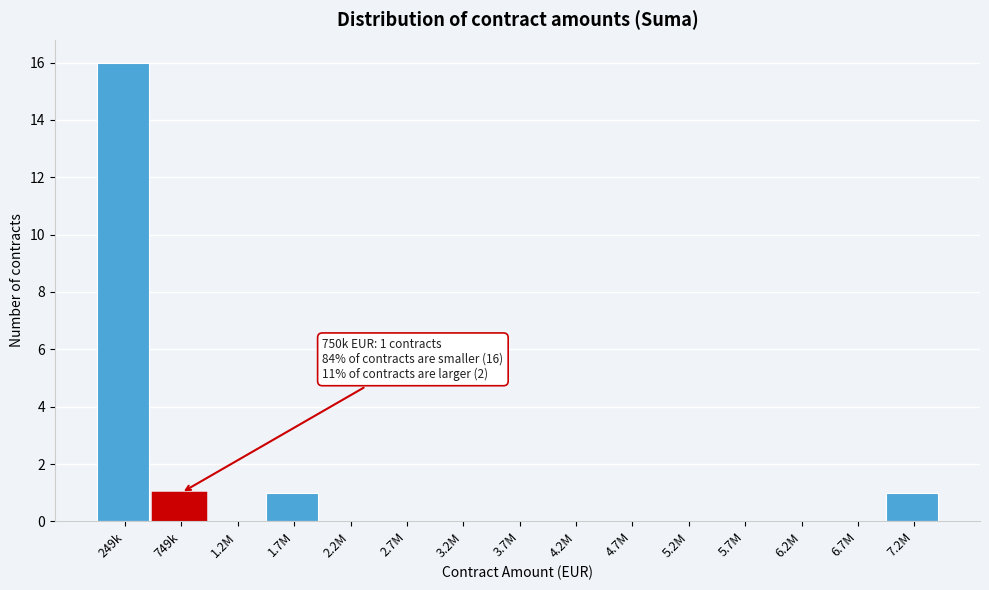

Reading left to right, transcribe all the data shown in this chart.

249k=16	749k=1	1.2M=0	1.7M=1	2.2M=0	2.7M=0	3.2M=0	3.7M=0	4.2M=0	4.7M=0	5.2M=0	5.7M=0	6.2M=0	6.7M=0	7.2M=1